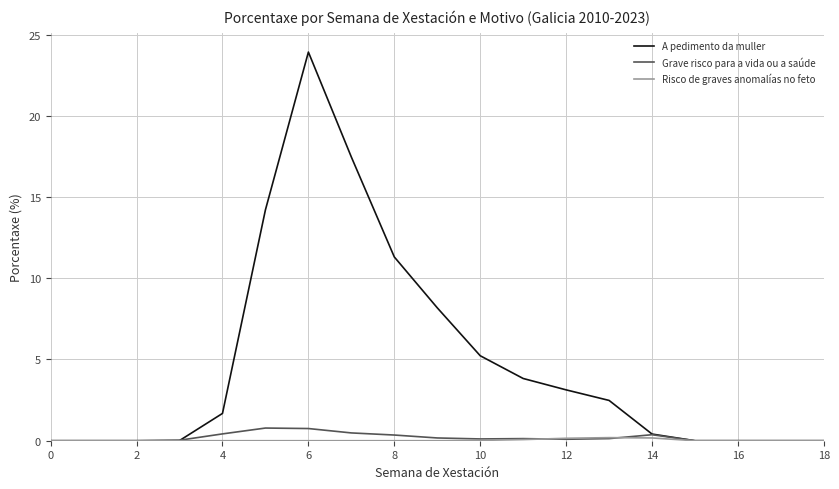

Which series has the largest total across all categories?

A pedimento da muller